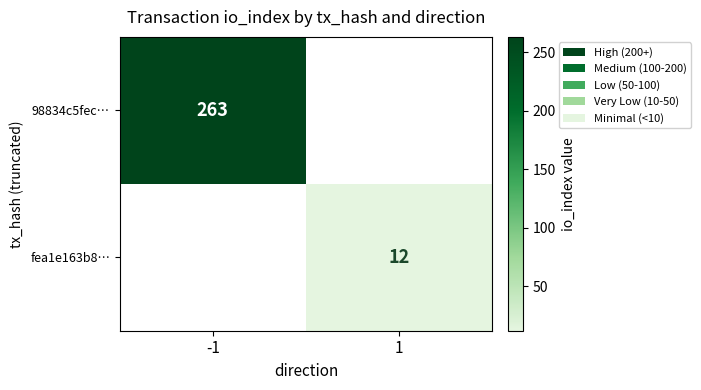

The value of fea1e163b8… at 1 is 6. True or false?

False